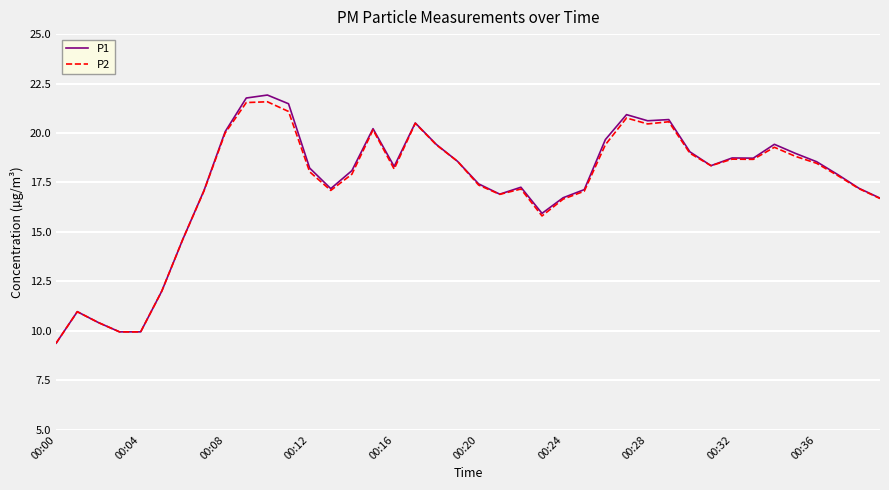

List the series in order of their peak value, highest first.

P1, P2